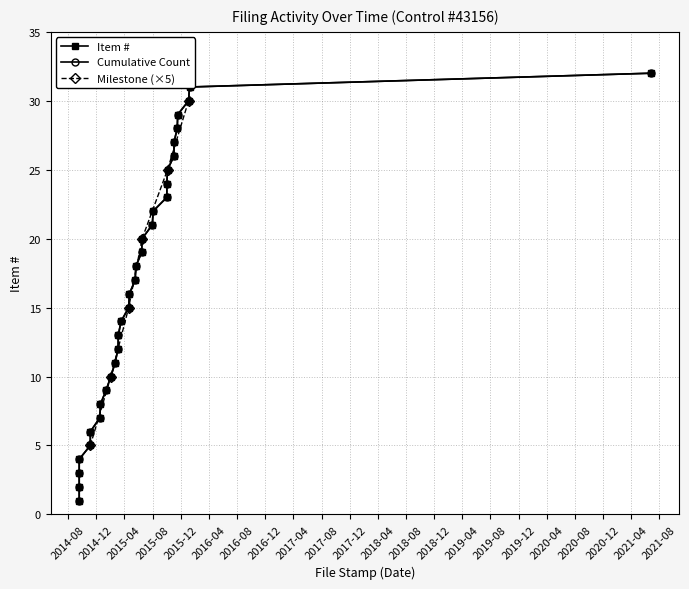

True or false: Milestone (×5) has more than 0 points higher than both neighbors.

False